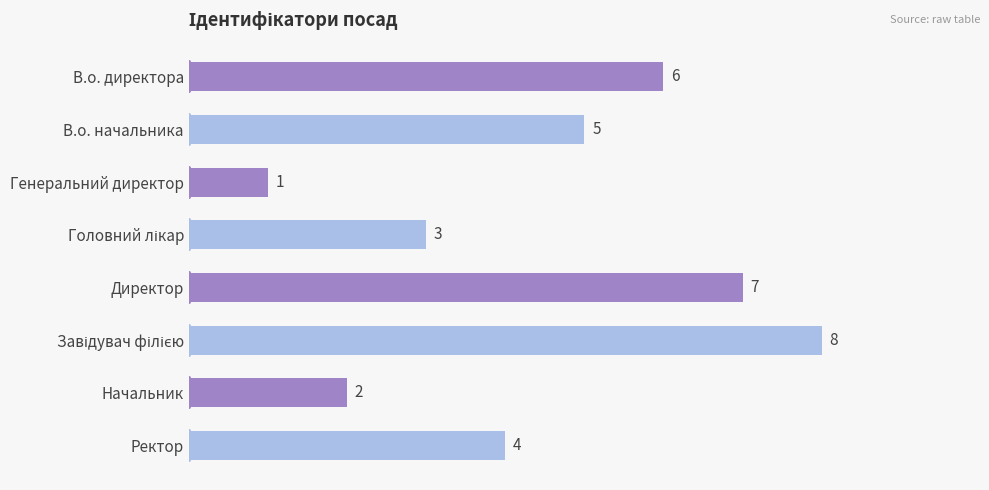

What is the sum of all values?

36